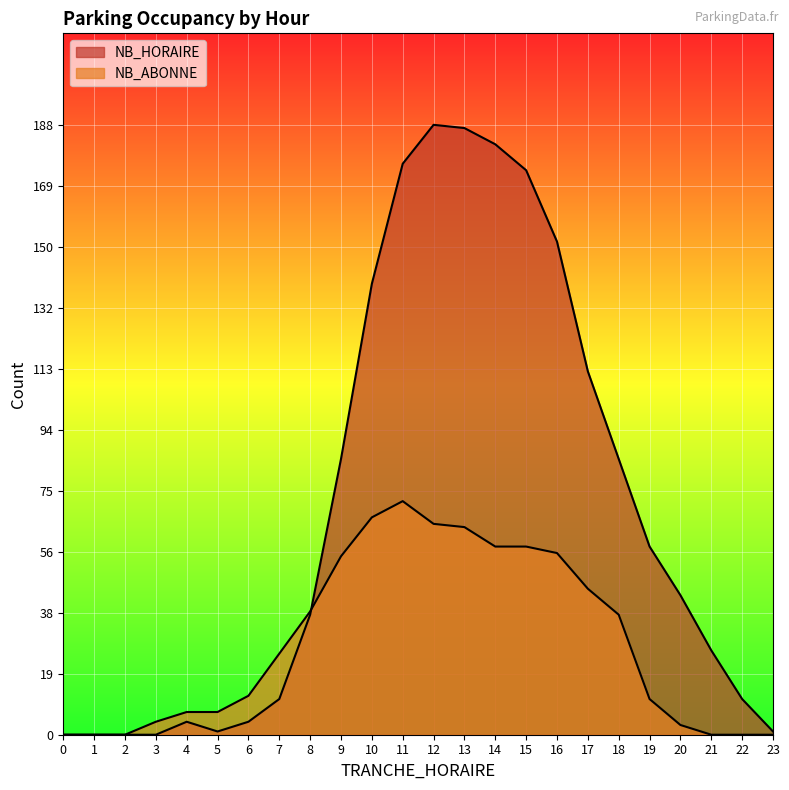

At which label does NB_ABONNE first exceed 25?

8